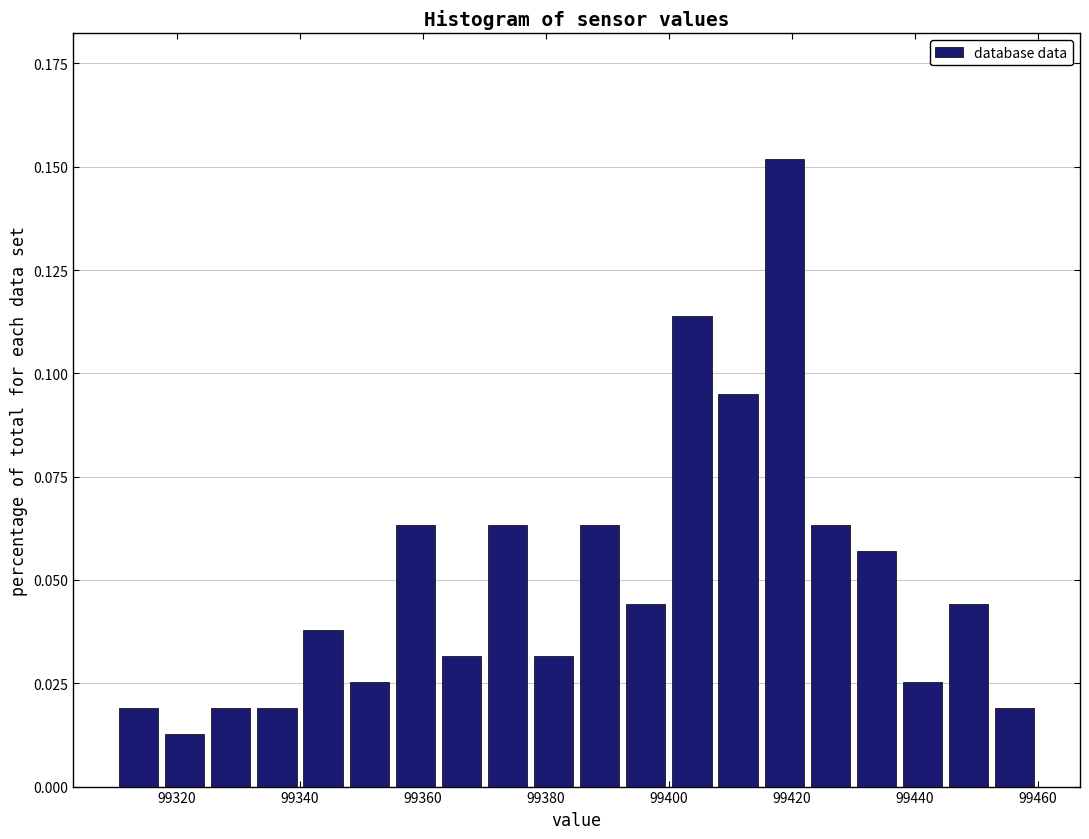

Around what value on the x-axis is the tallest bar? Give the approximate position of its centre, as read against the axis.

99418